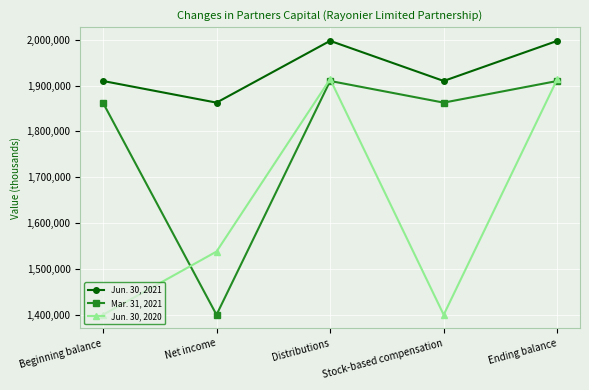

What position from the right is Stock-based compensation?

2